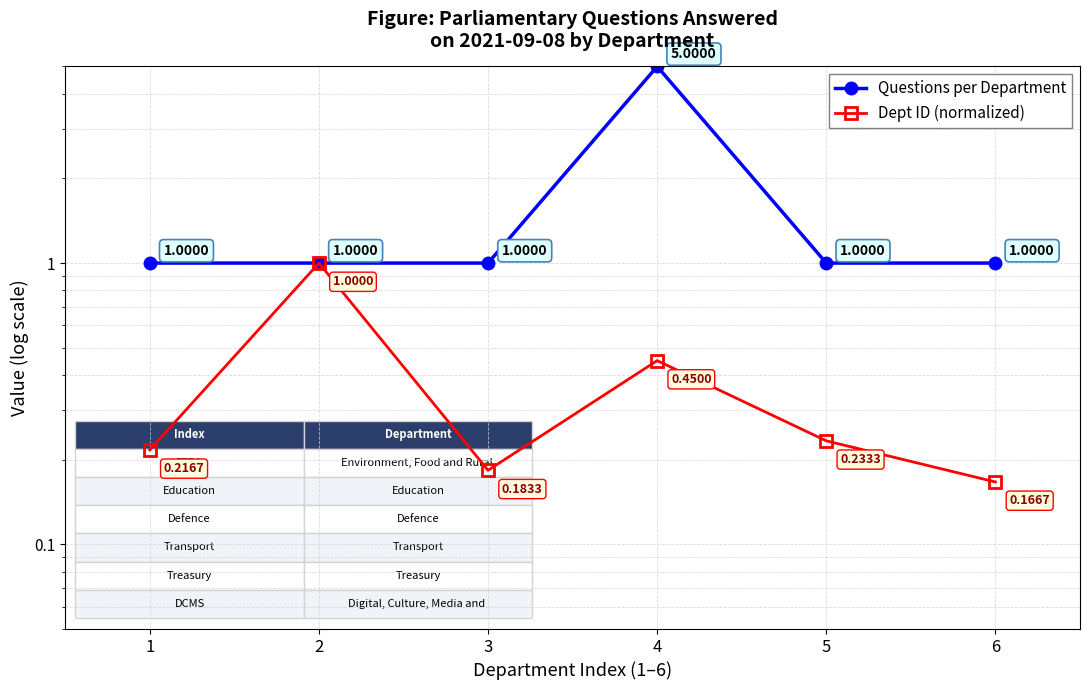

Is it true that Dept ID (normalized) equals 1.0 at 2?

True